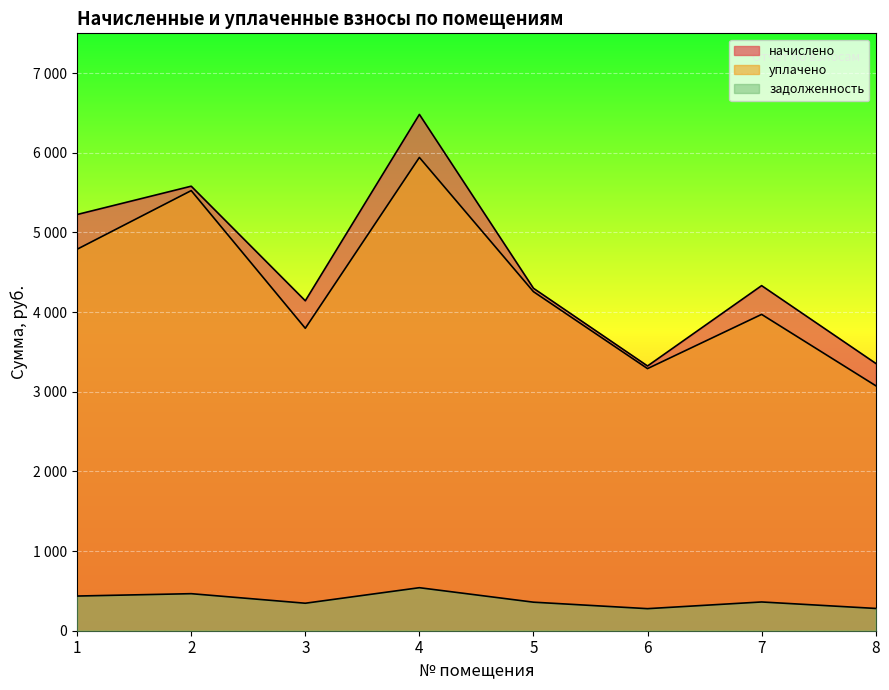

What is the sum of the задолженность values at 2 and 3?

810.3